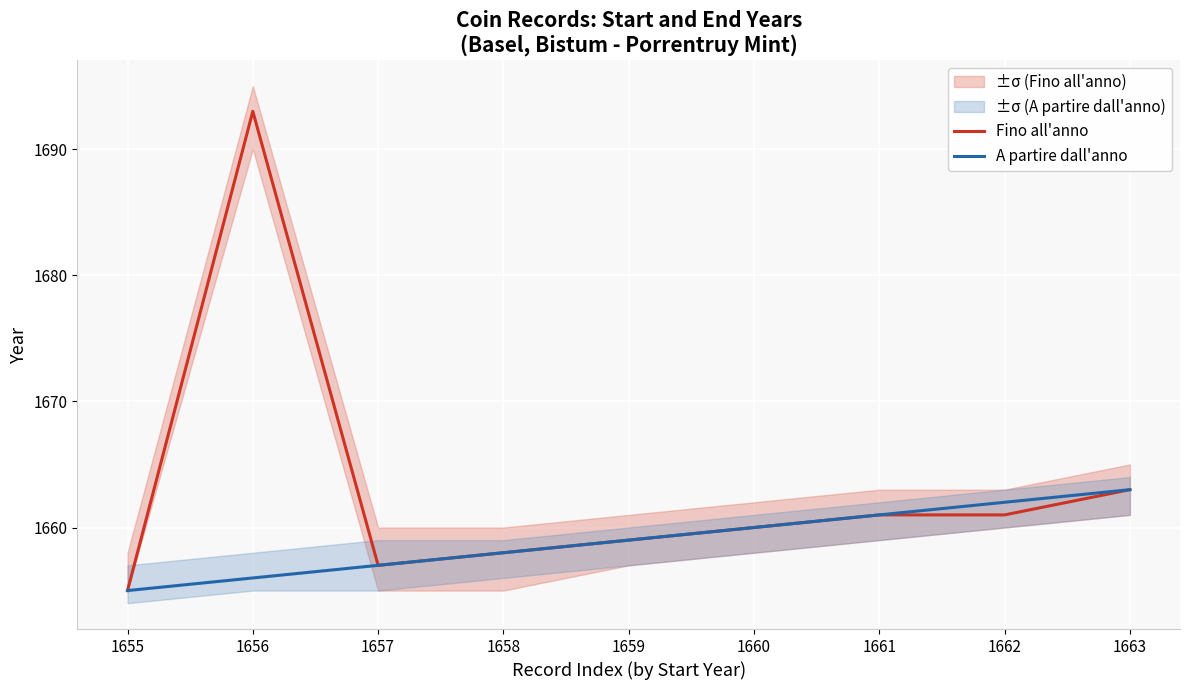

Does the chart display data point markers on the line(s)?

No